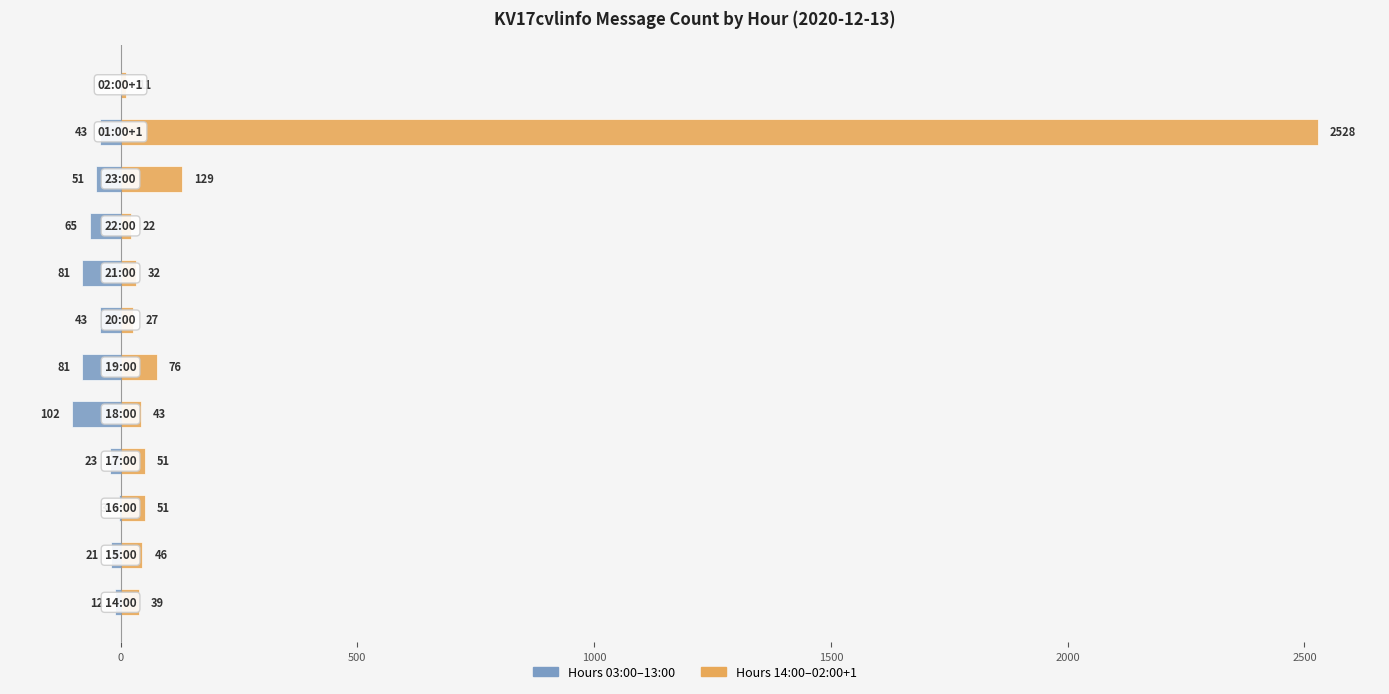

What is the difference between the maximum and second lowest values in the Hours 14:00–02:00+1 series?

2506